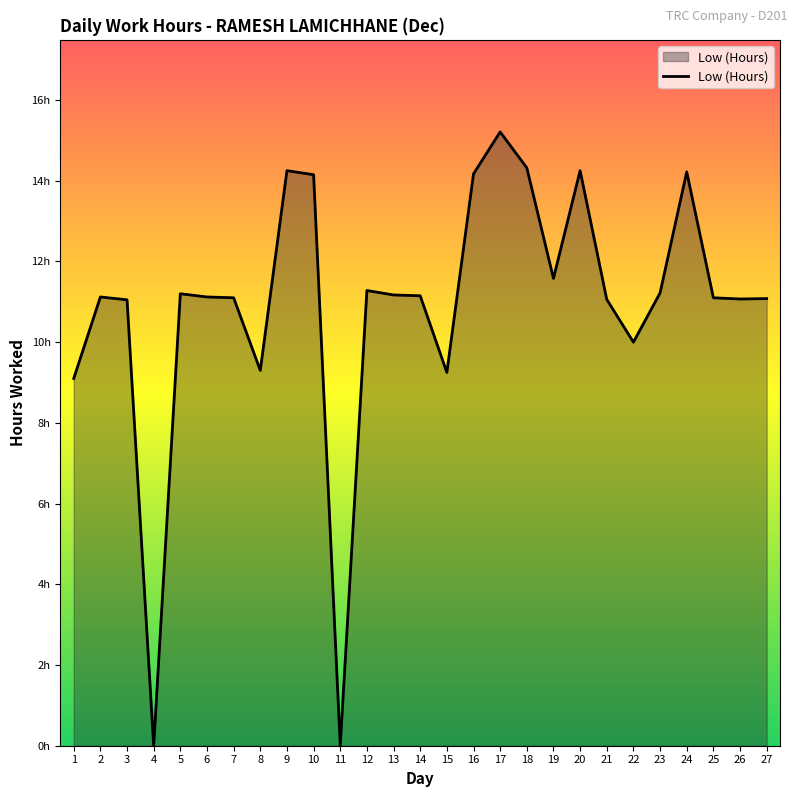

Where is the first local minimum?

4